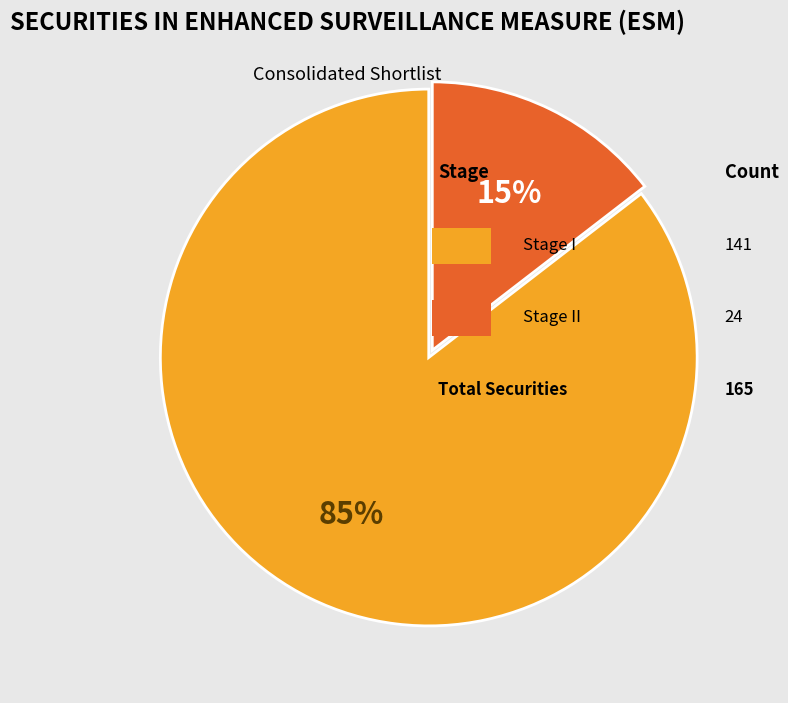

To the nearest percent, what is the average slice percentage?

50%